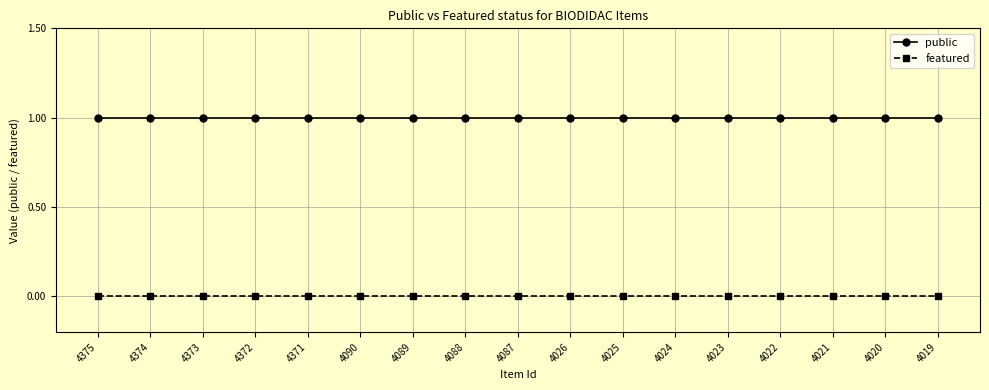

True or false: featured and public cross at least once.

False